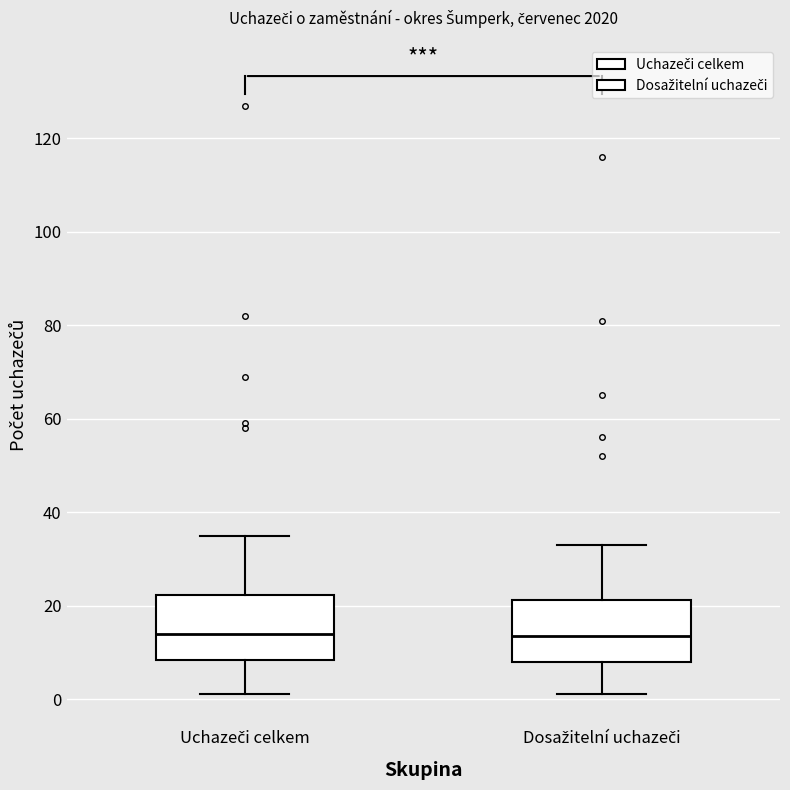

Reading left to right, transcribe this box plot: for each box, give where its median line is, the range the box spans, and where its two whiskers end, as read against the y-axis. The values are not printed on the chart, so give them approximately, as read against the axis.

Uchazeči celkem: median 14, box 8 to 22, whiskers 2 to 36
Dosažitelní uchazeči: median 14, box 8 to 22, whiskers 2 to 34